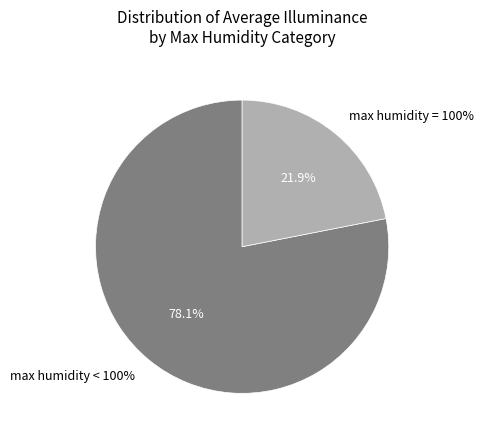

Is it true that 2023-07-07 is 0% of the pie?

True